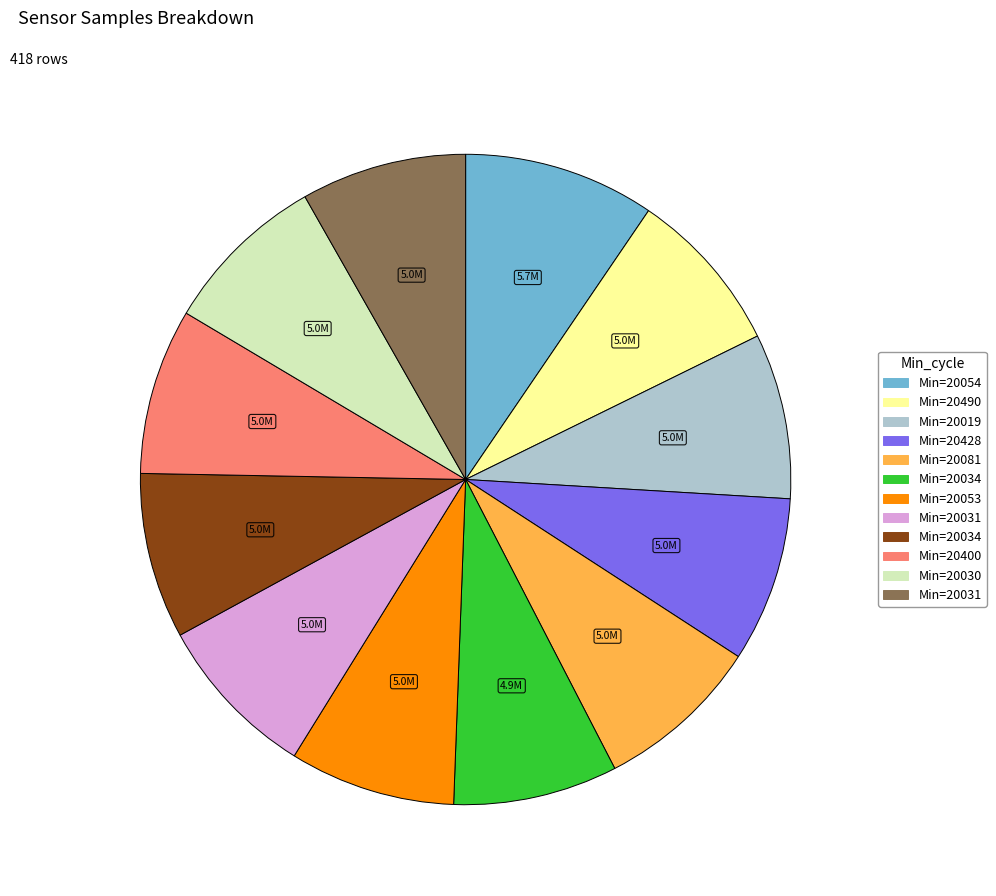

How many segments does this pie chart have?

12